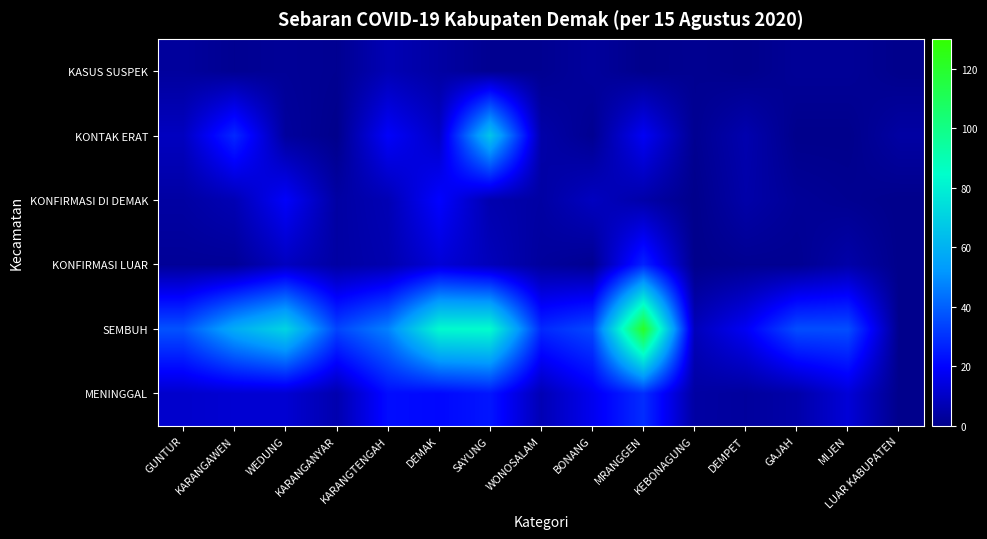

What is the difference between the highest and lowest values at MRANGGEN?

121